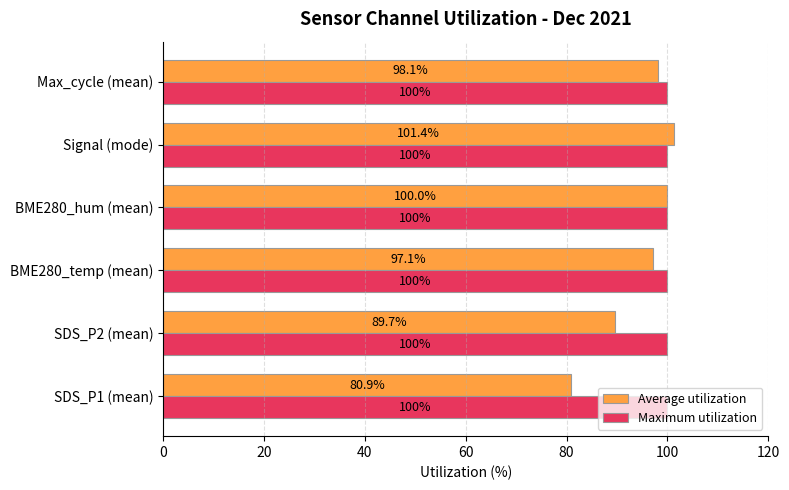

The value of Maximum utilization at SDS_P1 (mean) is 162.3. True or false?

False